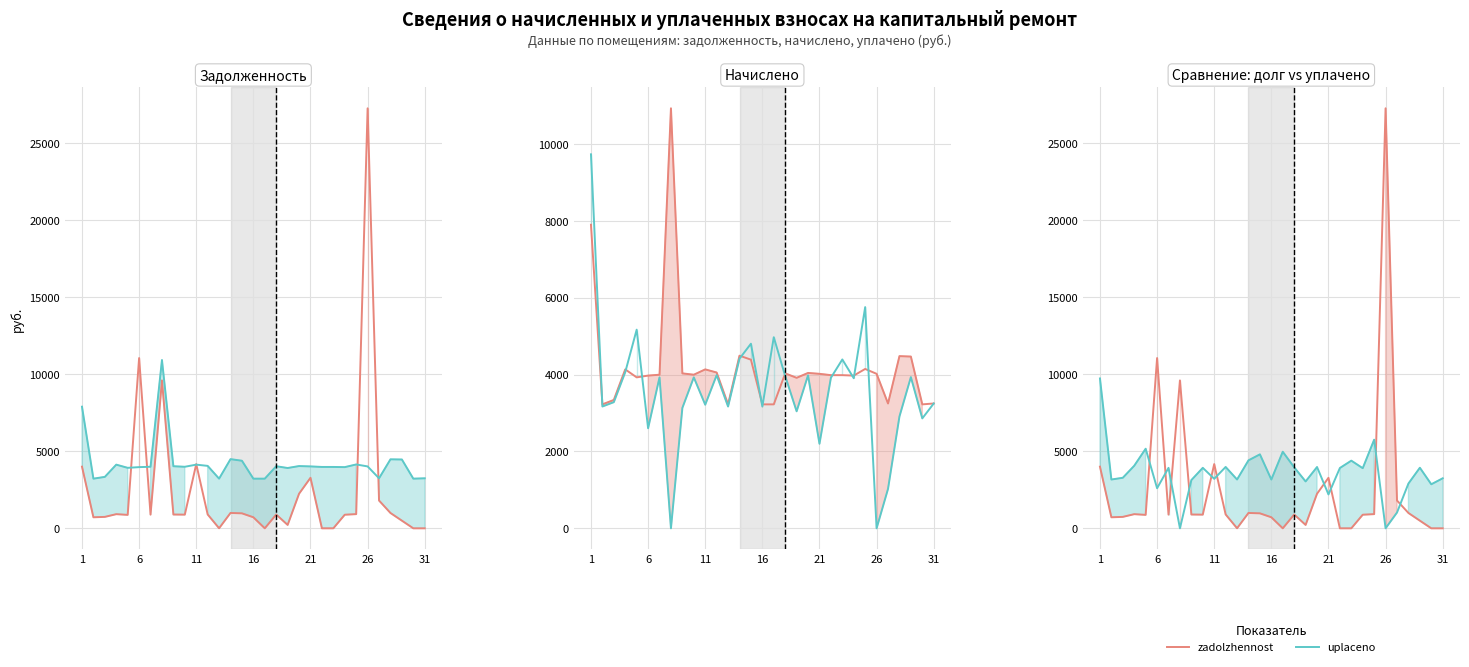

How many distinct data groups are displayed?

3